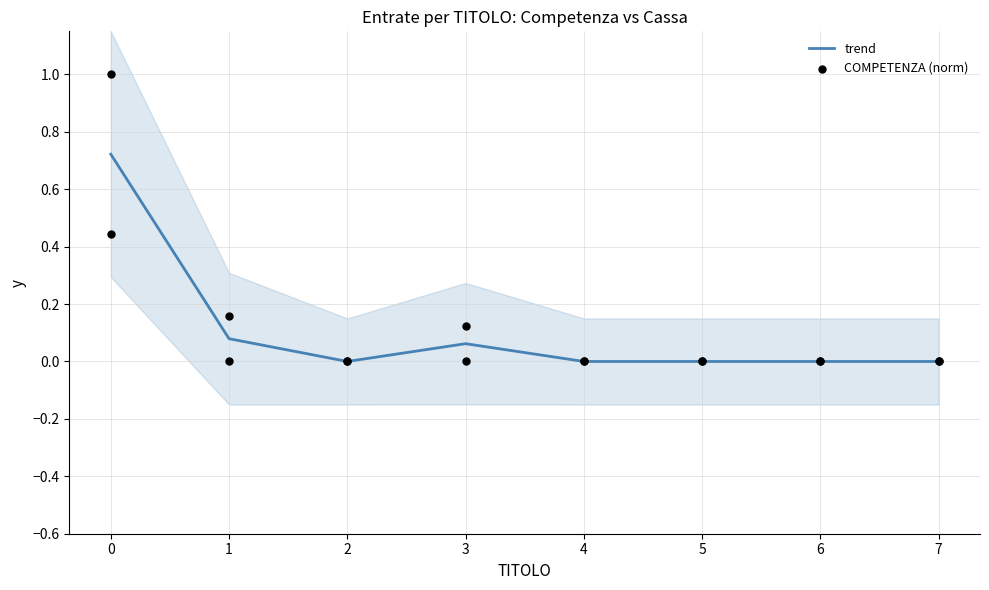

Which series contains the highest Y value?

trend